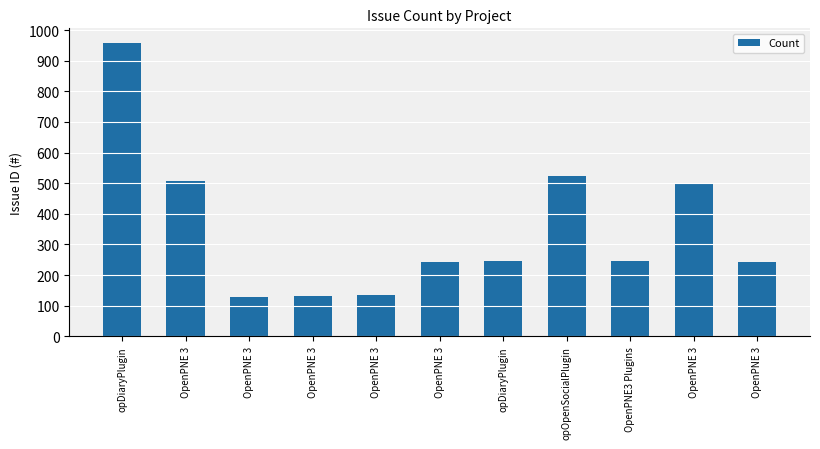

Are the bars horizontal?

No